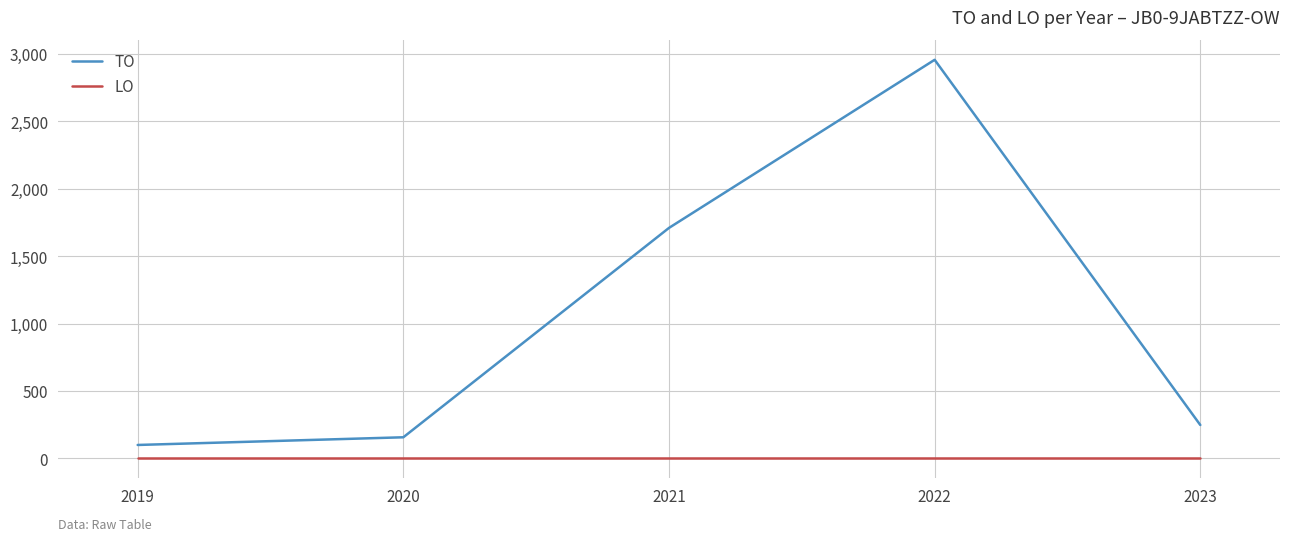

Which series has the largest range (max minus min)?

TO